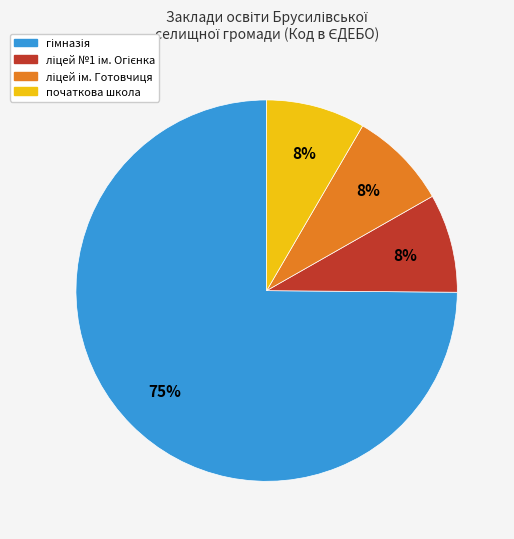

To the nearest percent, what is the average slice percentage?

25%